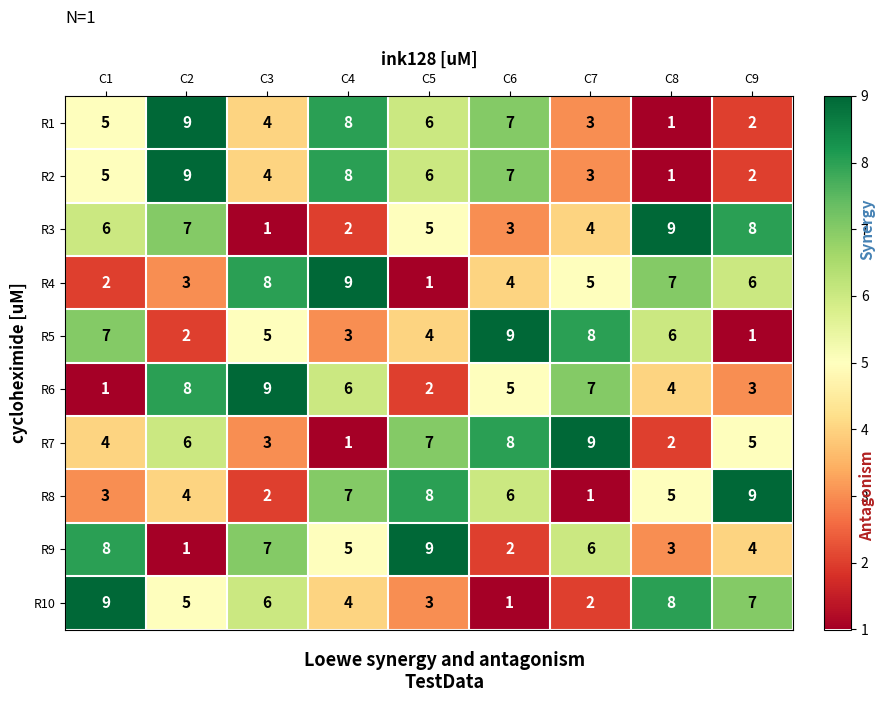

Count the R7 values in the range 3 to 7.

5